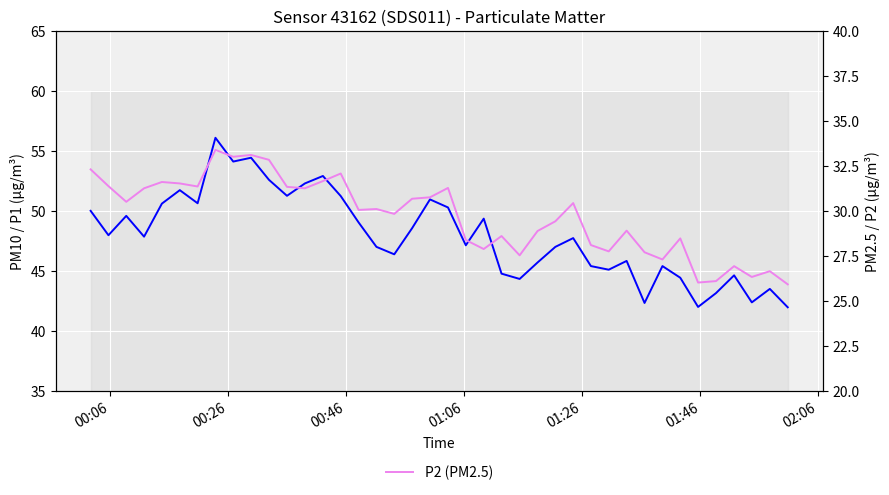

What is the value of the P1 (PM10) point at the 36th from the left?

43.1